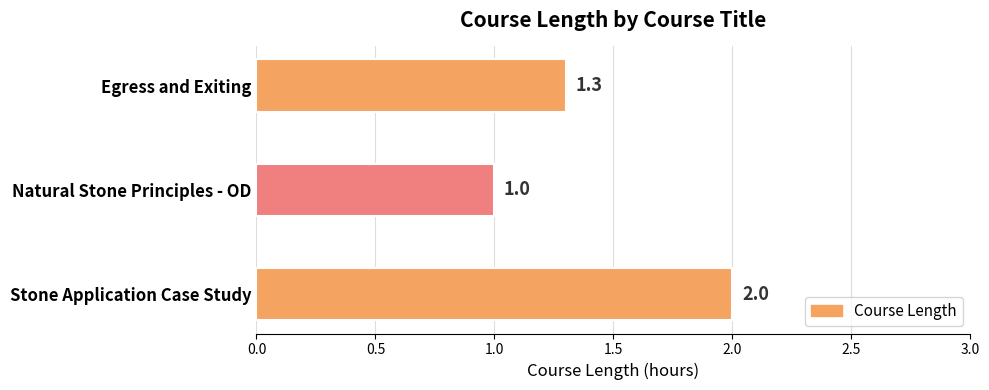

What is the minimum value shown in the chart?

1.0